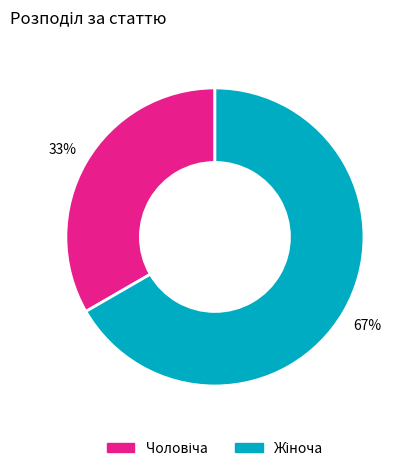

To the nearest percent, what is the average slice percentage?

50%